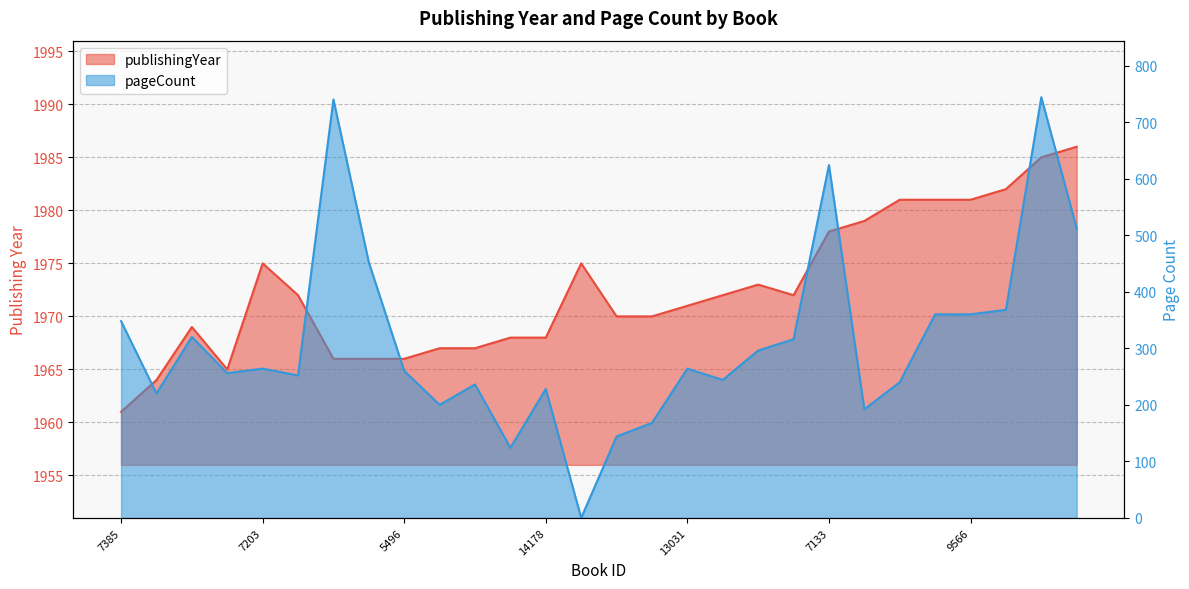

How many interior local valleys does the pageCount series have?

8